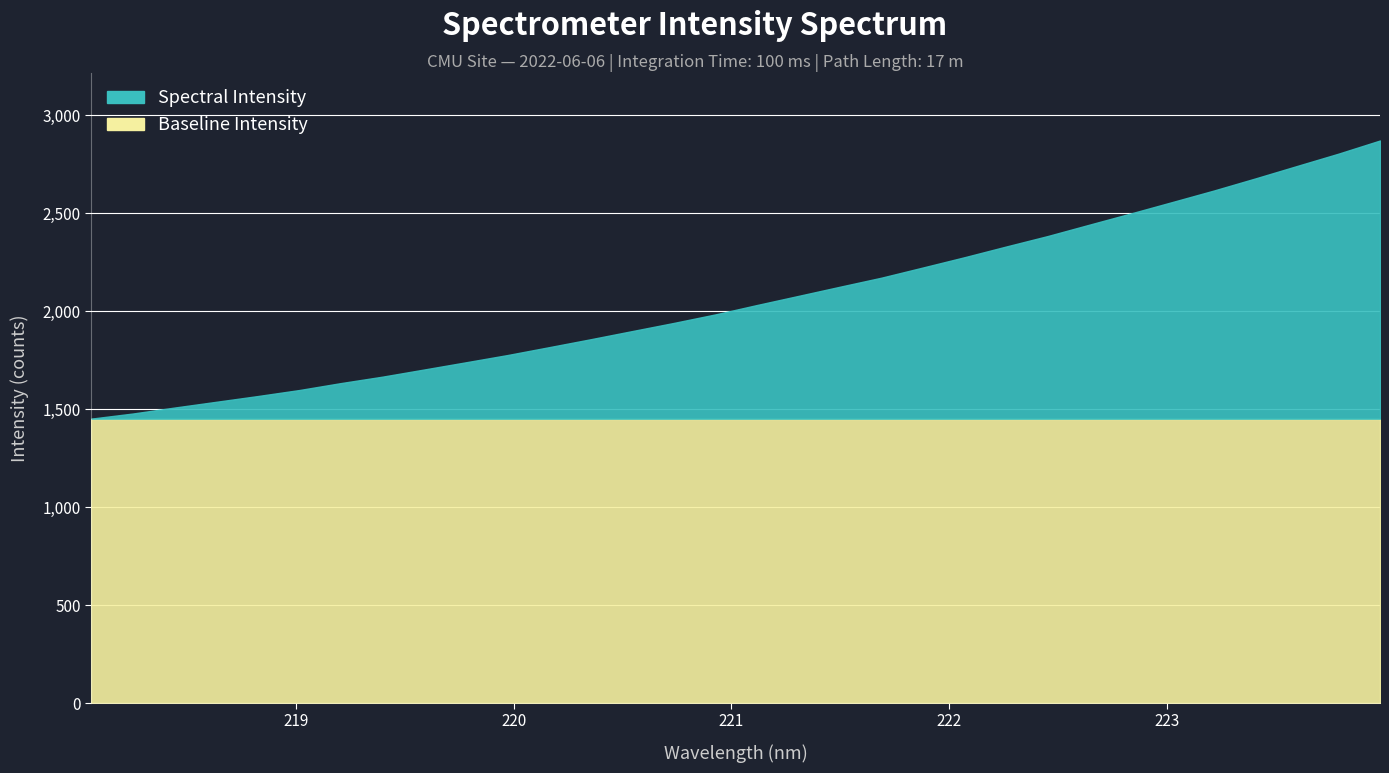

Reading right to left, transcribe all the data shown in this chart.

2869.9	2802.7	2739.7	2676.4	2614.7	2556.0	2497.6	2440.2	2382.4	2329.0	2274.5	2222.1	2170.1	2123.8	2076.9	2030.4	1982.5	1939.0	1897.4	1855.7	1815.2	1775.1	1738.1	1701.4	1665.0	1632.2	1596.8	1566.0	1536.6	1507.3	1476.9	1450.8